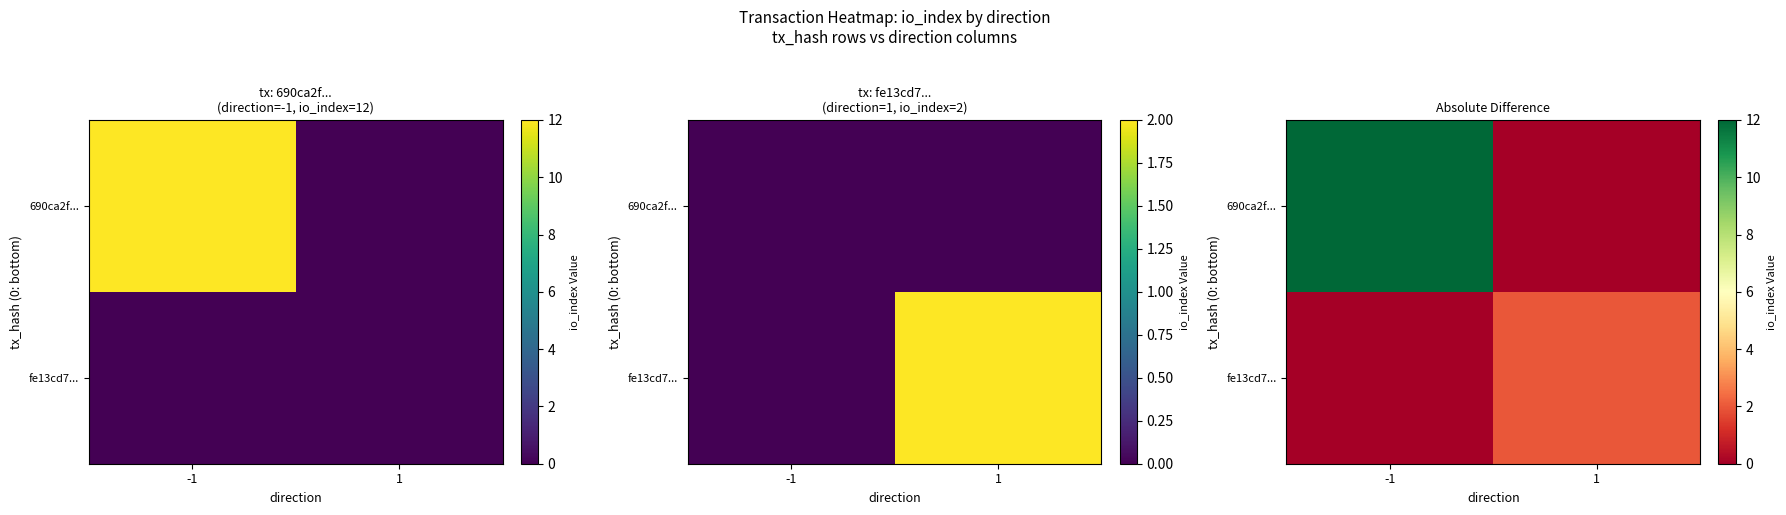

At which label is 690ca2f... closest to 6?

-1